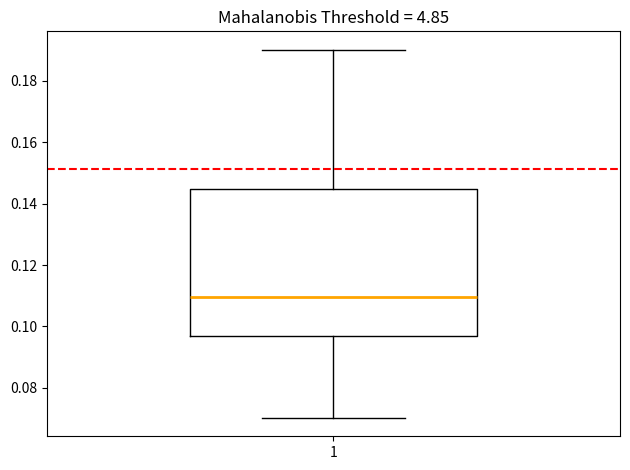

Read this box plot against the y-axis: the position of the median line, the range covered by the box, and the ends of both whiskers. The values are not printed on the chart, so give them approximately, as read against the axis.

median 0.110, box 0.096 to 0.144, whiskers 0.070 to 0.190